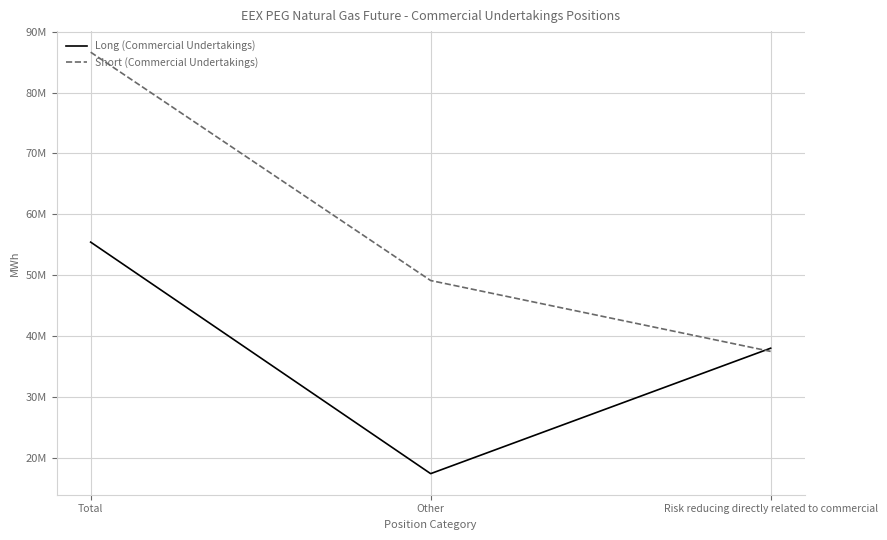

What is the sum of the Long (Commercial Undertakings) values at Other and Risk reducing directly related to commercial?

55447525